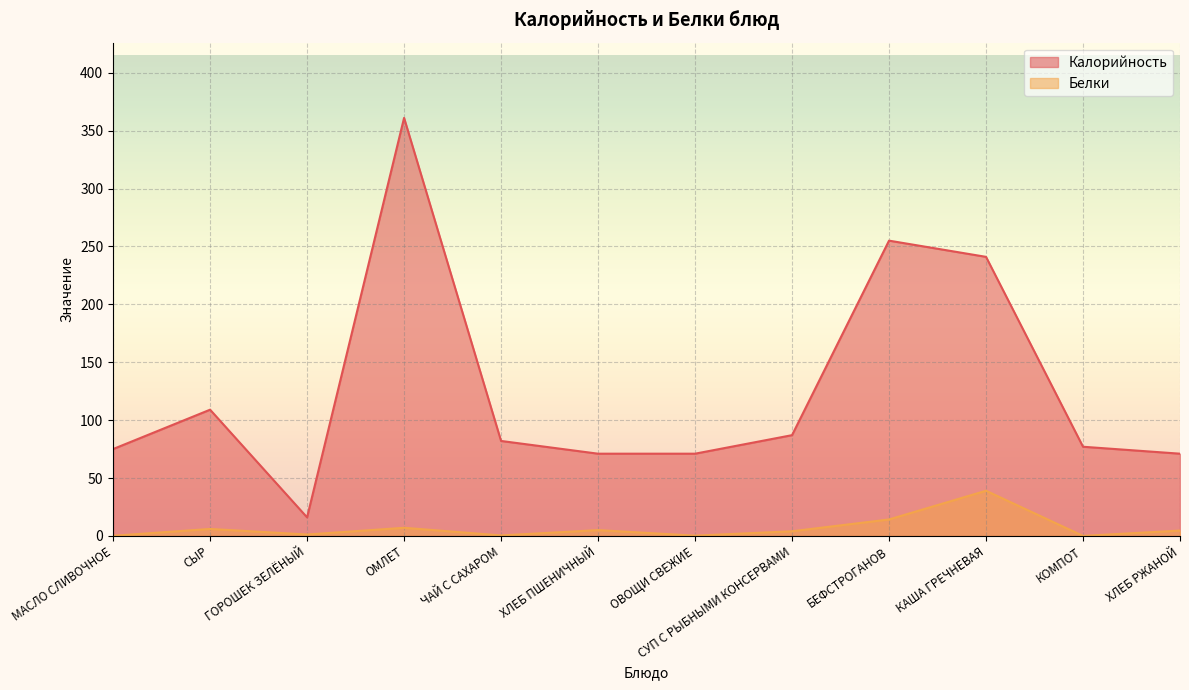

True or false: Белки and Калорийность cross at least once.

False